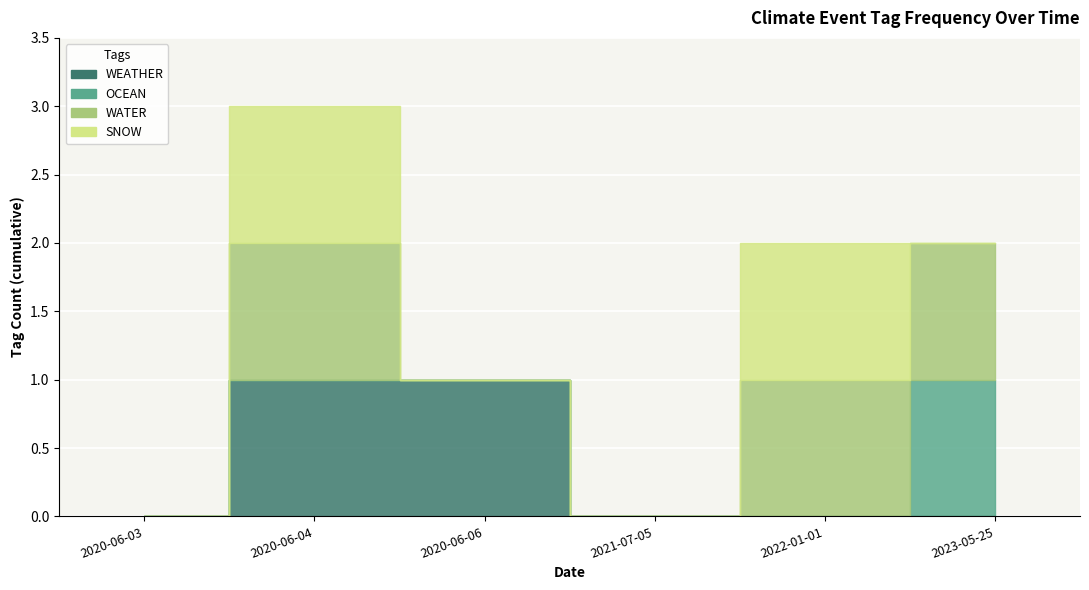

Is the value of SNOW at 2020-06-06 greater than the value of OCEAN at 2022-01-01?

No